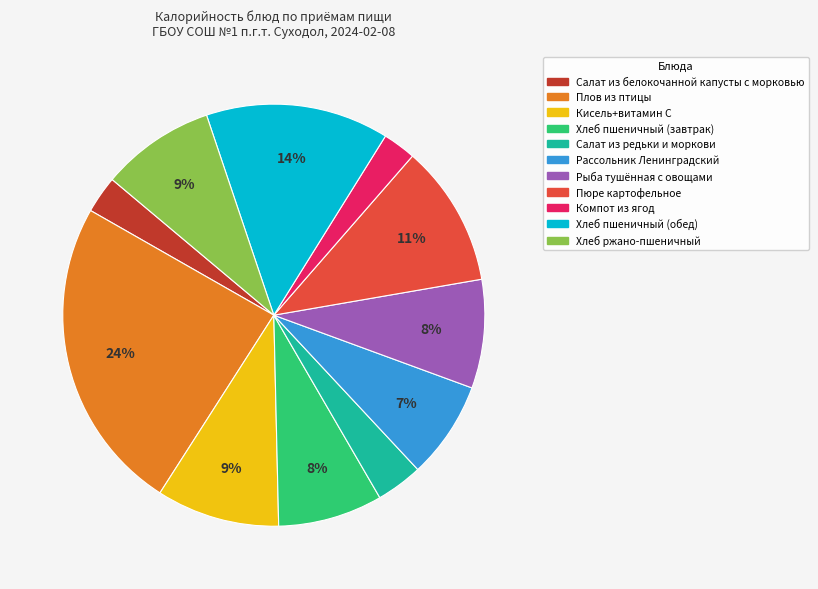

Count the number of slices in the pie.

11